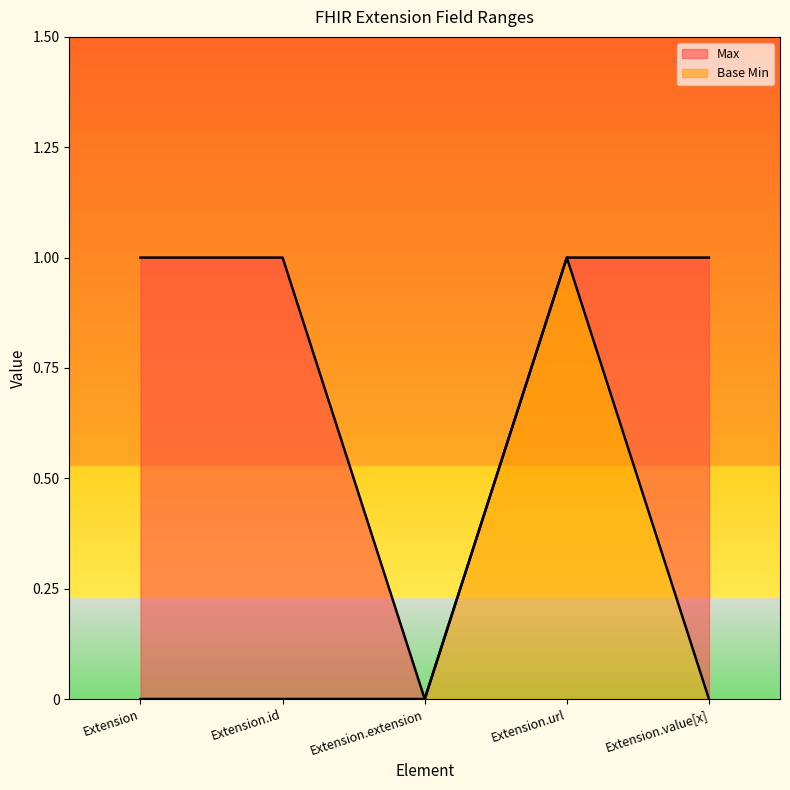

Reading left to right, extract all data points from this chart.

Max: Extension=1	Extension.id=1	Extension.extension=0	Extension.url=1	Extension.value[x]=1
Base Min: Extension=0	Extension.id=0	Extension.extension=0	Extension.url=1	Extension.value[x]=0